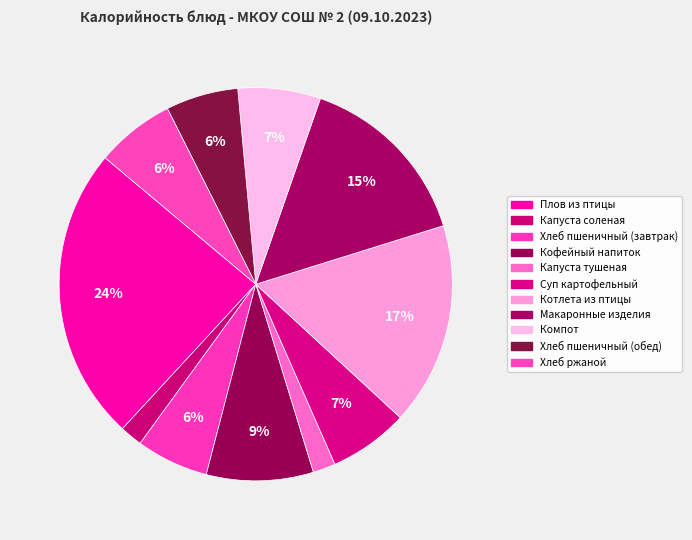

What percentage is the Плов из птицы slice, to the nearest percent?

24%